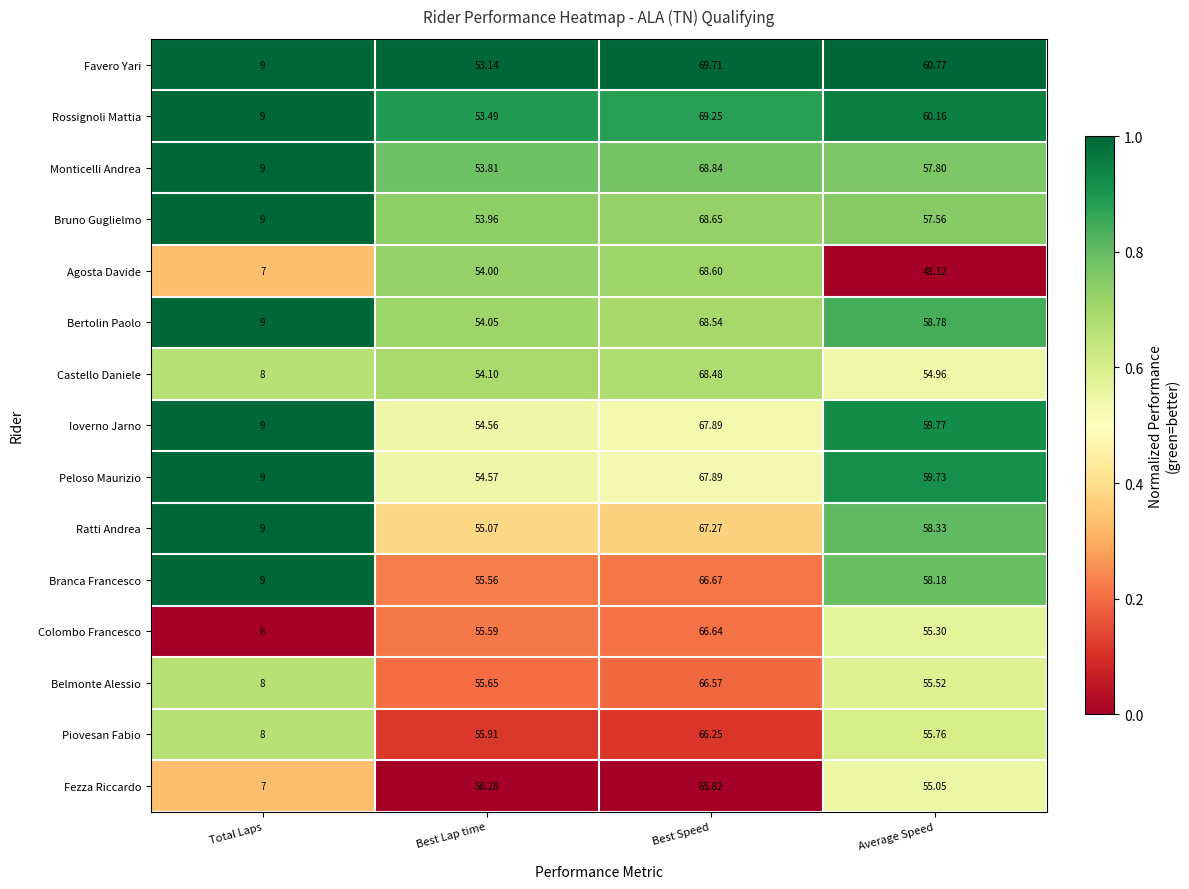

At which label does Peloso Maurizio reach its minimum?

Total Laps